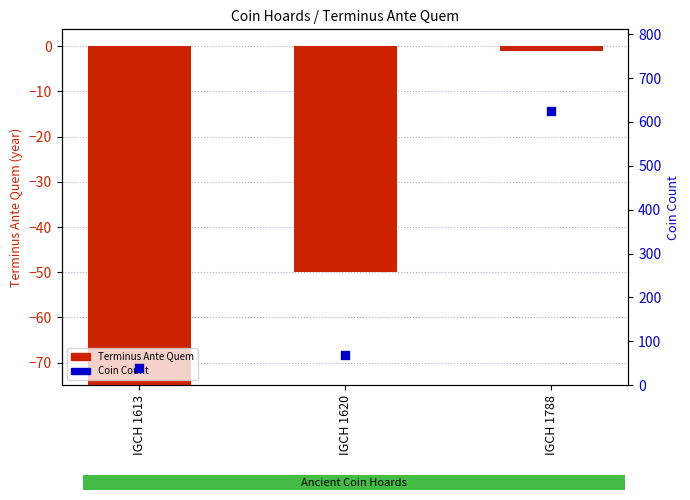

What are all the series names shown in the legend?

Terminus Ante Quem, Coin Count